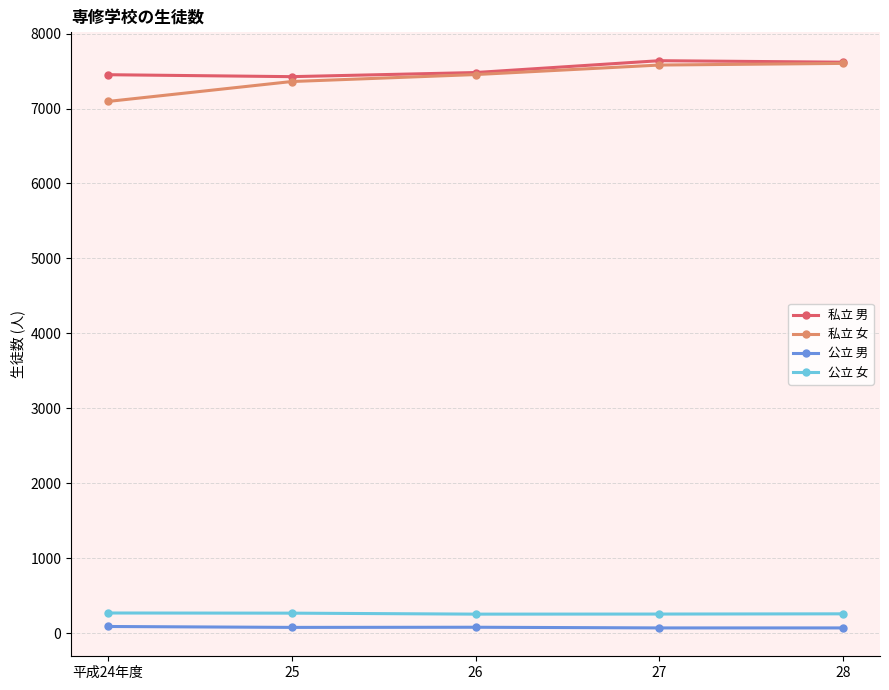

What is the label of the 4th point from the left?

27